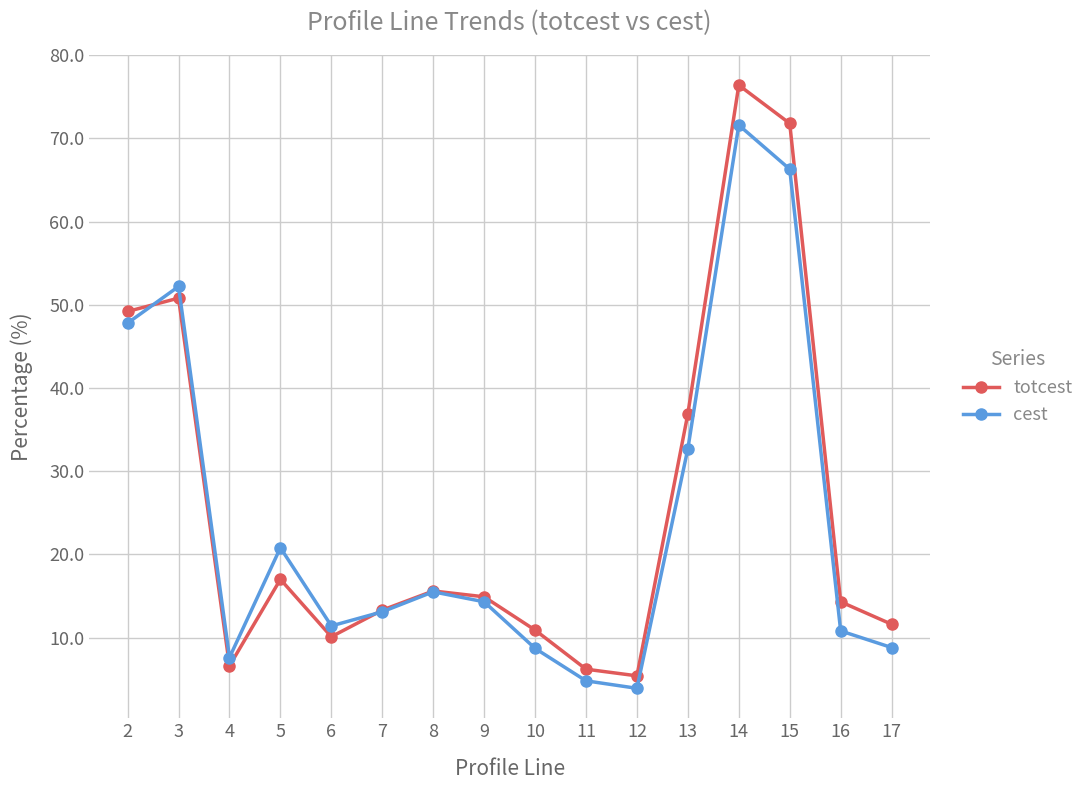

Which series has the widest spread of values?

totcest